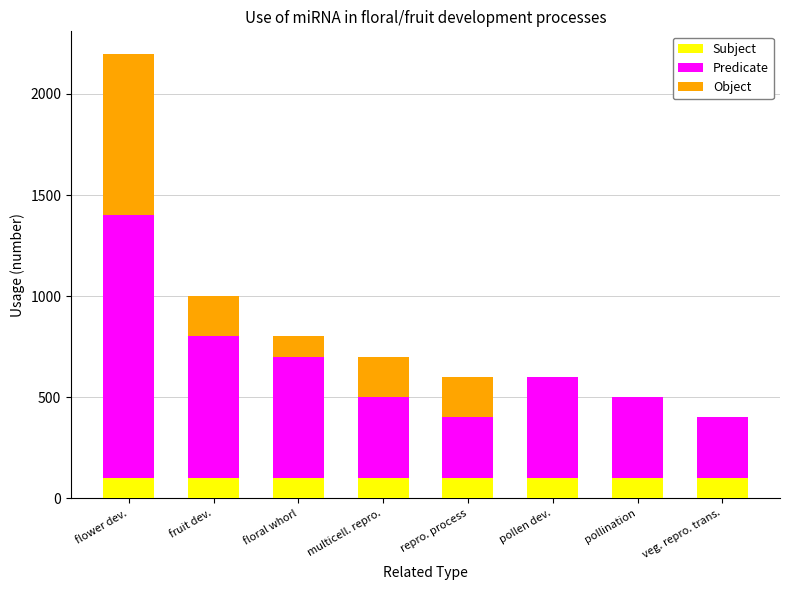

Are the bars grouped side by side (vs. stacked)?

No